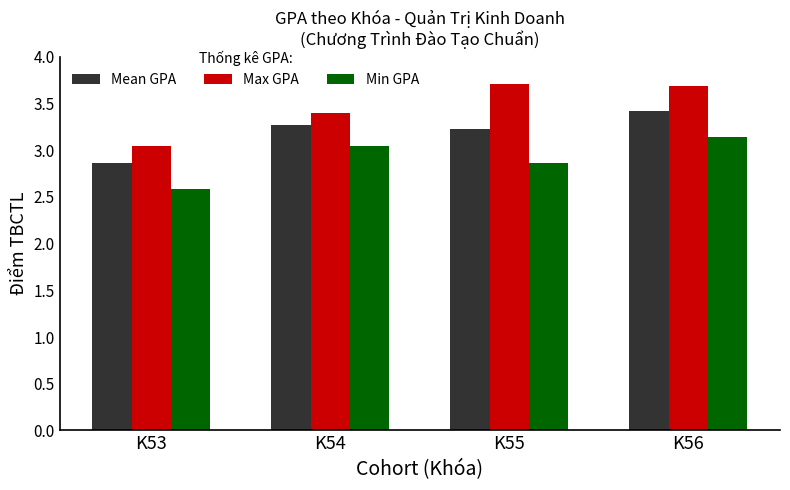

True or false: Max GPA has a value of 3.4 at K54.

True